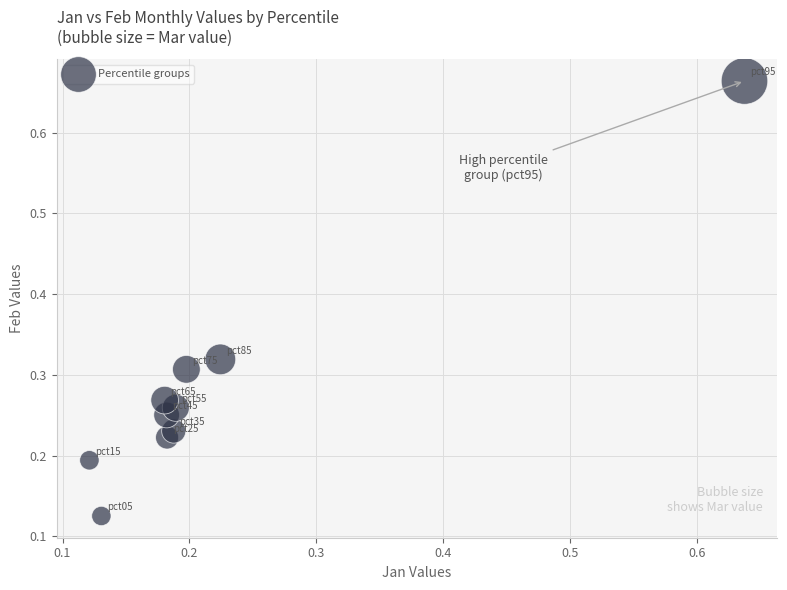

What is the range of Y values (max minus min)?

0.5